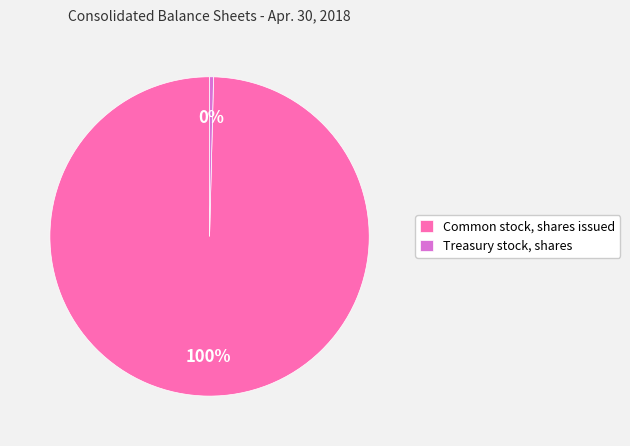

Which has a higher value, Treasury stock, shares or Common stock, shares issued?

Common stock, shares issued